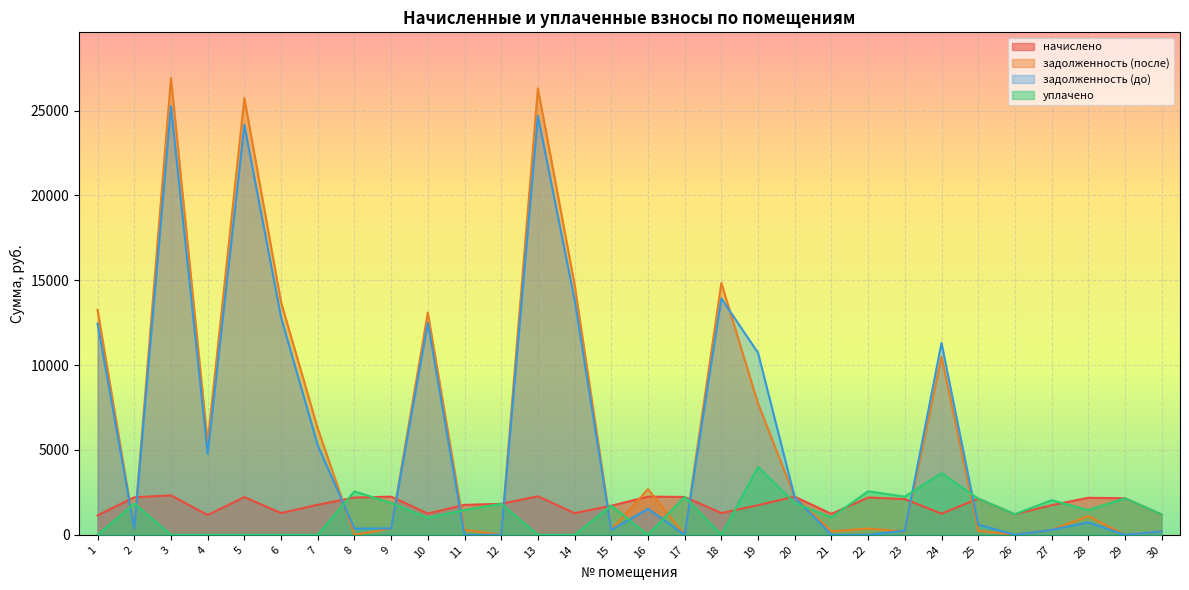

Reading left to right, transcribe all the data shown in this chart.

начислено: 1=1144.3	2=2211.3	3=2323.6	4=1165.3	5=2221.9	6=1281.2	7=1772.6	8=2197.3	9=2249.9	10=1253.1	11=1765.6	12=1825.2	13=2271.0	14=1274.2	15=1716.4	16=2249.9	17=2232.4	18=1281.2	19=1748.0	20=2249.9	21=1232.0	22=2200.8	23=2106.0	24=1246.1	25=2134.1	26=1214.5	27=1748.0	28=2183.2	29=2155.1	30=1196.9
задолженность (после): 1=13257.0	2=368.6	3=26920.6	4=5450.3	5=25741.6	6=13716.3	7=6272.6	8=0.0	9=375.0	10=13098.9	11=294.3	12=0.0	13=26310.9	14=14761.9	15=286.1	16=2690.5	17=0.0	18=14843.2	19=7739.5	20=2222.7	21=205.3	22=368.0	23=196.5	24=10496.0	25=238.9	26=0.0	27=291.3	28=1103.4	29=0.0	30=199.5
задолженность (до): 1=12441.0	2=368.6	3=25263.6	4=4766.1	5=24157.2	6=12822.8	7=5272.4	8=366.2	9=375.0	10=12483.2	11=0.0	12=0.0	13=24691.5	14=13853.4	15=286.1	16=1535.6	17=0.0	18=13929.6	19=10724.3	20=2196.6	21=0.0	22=0.0	23=244.5	24=11307.9	25=597.1	26=0.0	27=291.3	28=730.7	29=0.0	30=199.5
уплачено: 1=0.0	2=1842.8	3=0.0	4=0.0	5=0.0	6=0.0	7=0.0	8=2563.5	9=1875.0	10=1000.0	11=1464.3	12=1825.2	13=0.0	14=0.0	15=1716.4	16=0.0	17=2232.4	18=0.0	19=4000.0	20=1875.0	21=1026.7	22=2567.3	23=2250.9	24=3630.0	25=2133.5	26=1214.5	27=2039.3	28=1455.5	29=2155.1	30=1196.9